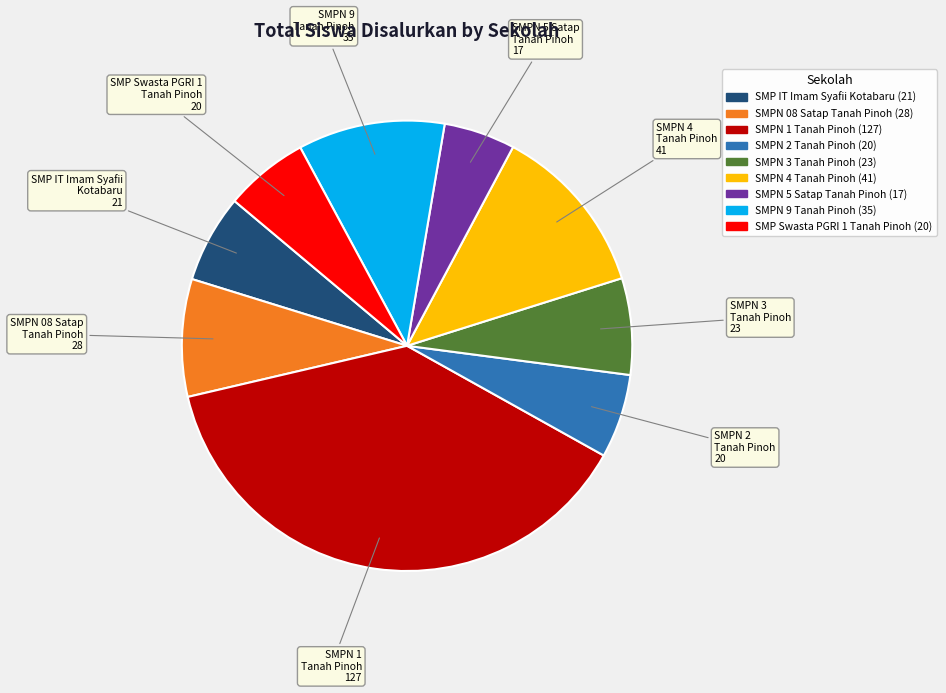

Which category has the biggest portion of the pie?

SMPN 1 Tanah Pinoh